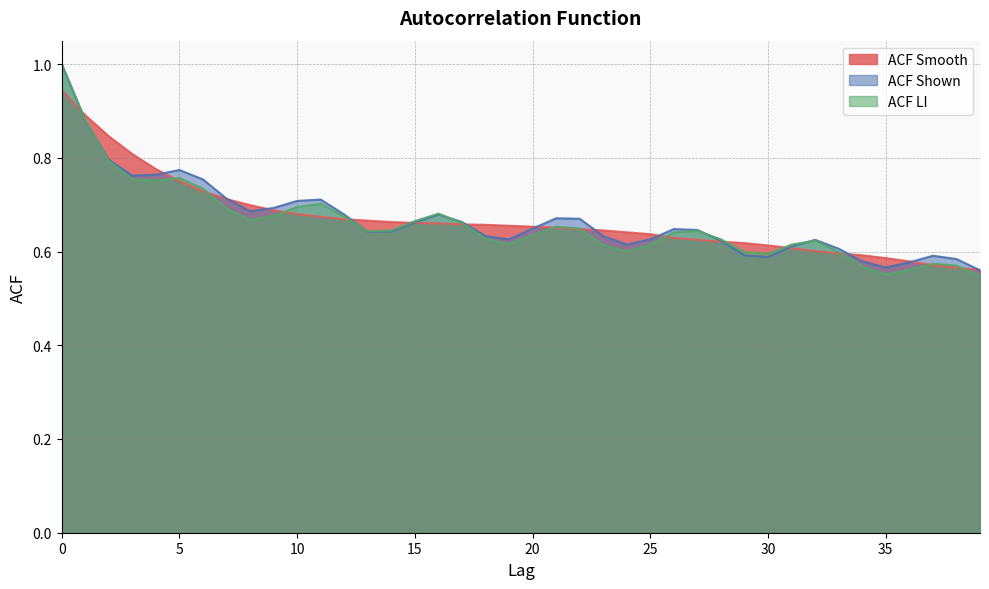

What is the average value of the acf_shown series?

0.7